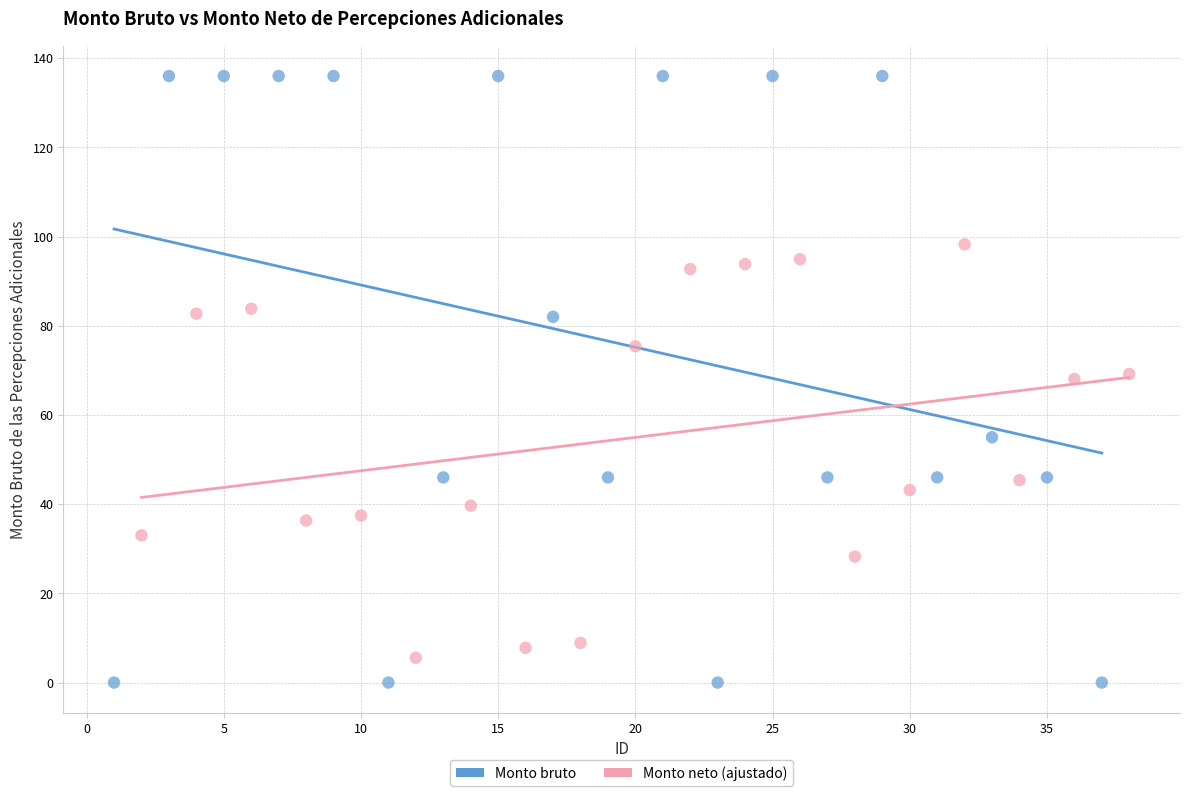

Which series has the widest spread of Y values?

Monto bruto